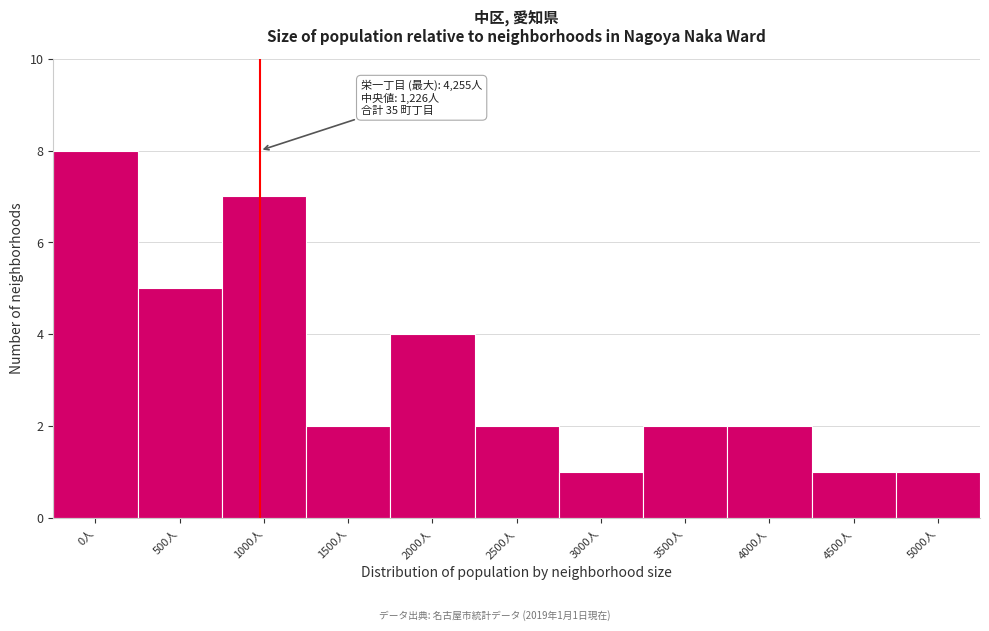

Reading left to right, transcribe all the data shown in this chart.

0人=8	500人=5	1000人=7	1500人=2	2000人=4	2500人=2	3000人=1	3500人=2	4000人=2	4500人=1	5000人=1